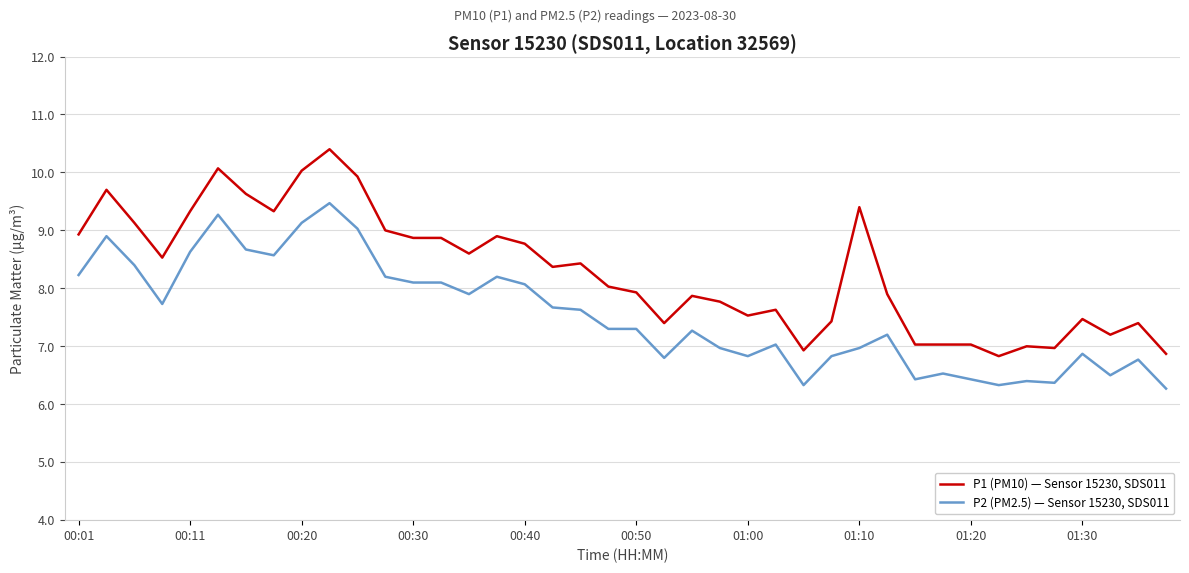

Which series has the largest total across all categories?

P1 (PM10) — Sensor 15230, SDS011